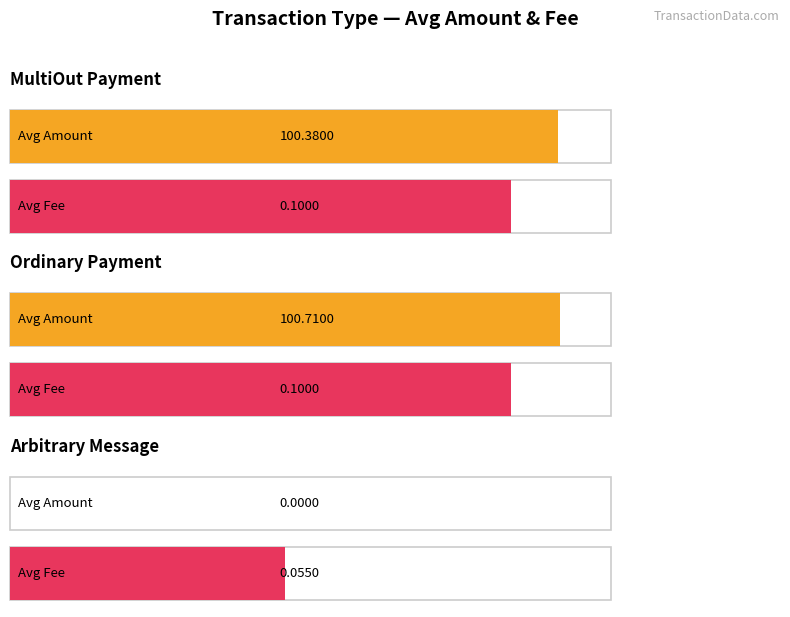

Is it true that Average Fee equals 0.1 at 3?

True